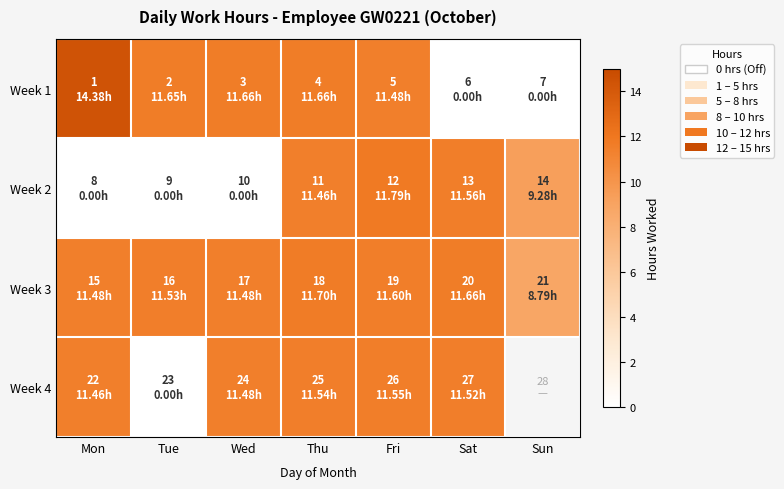

Which series changed the most between Fri and Sun?

Week 1